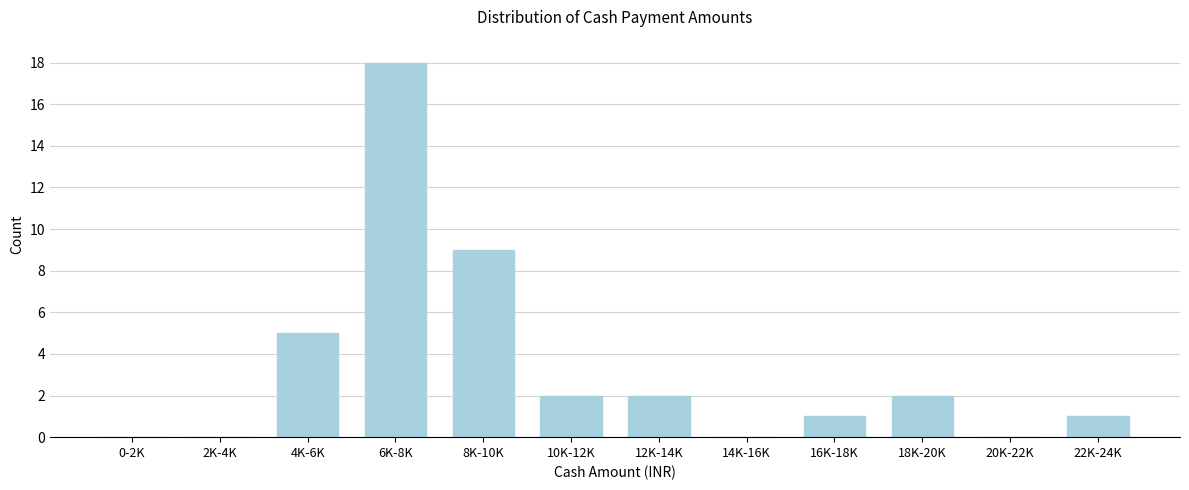

Reading left to right, what are all the values shown in this chart?

0-2K=0	2K-4K=0	4K-6K=5	6K-8K=18	8K-10K=9	10K-12K=2	12K-14K=2	14K-16K=0	16K-18K=1	18K-20K=2	20K-22K=0	22K-24K=1